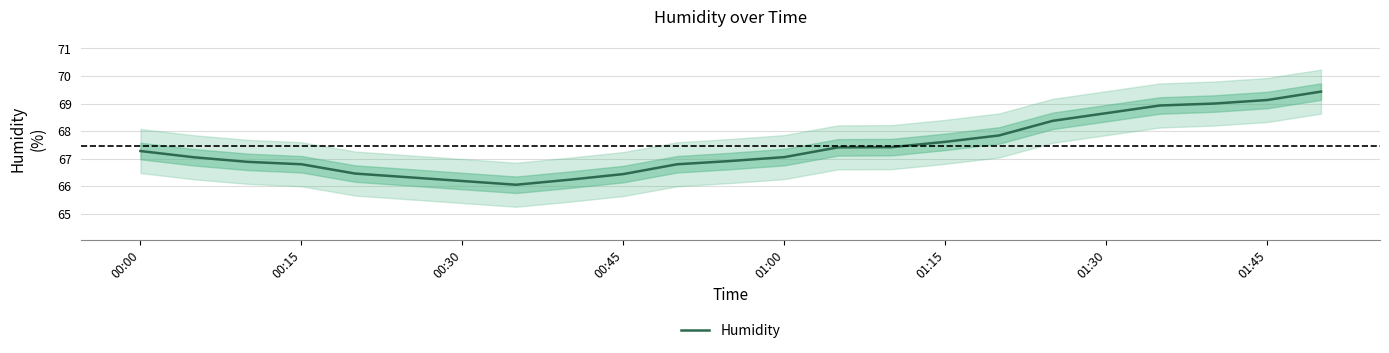

Does the chart have visible grid lines?

Yes